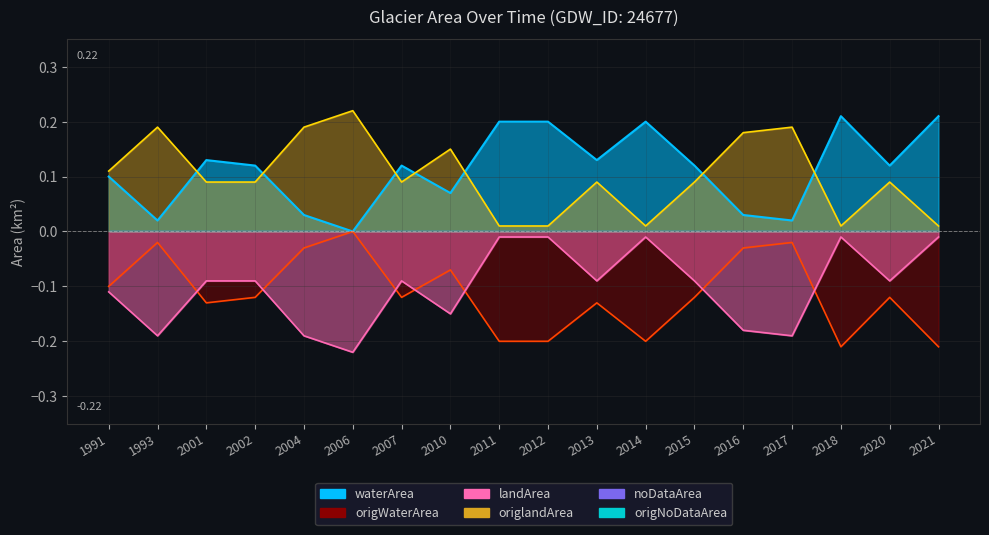

What is the difference between the second highest and minimum values in the origWaterArea series?

0.2